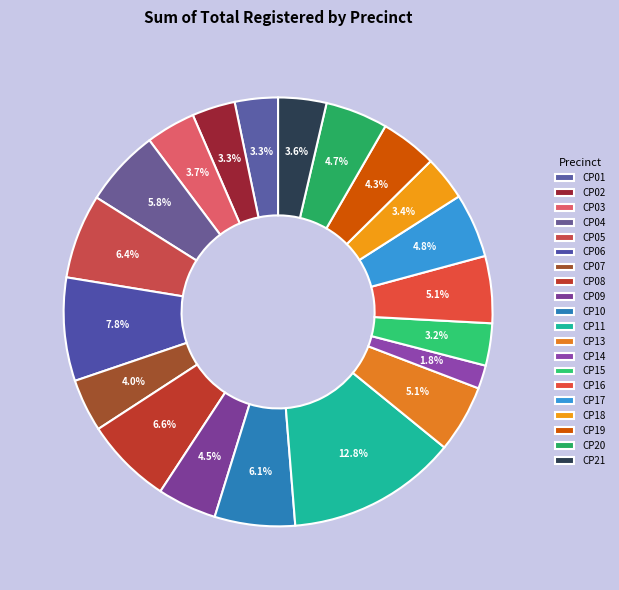

Do CP02 and CP08 together represent more than half of the pie?

No